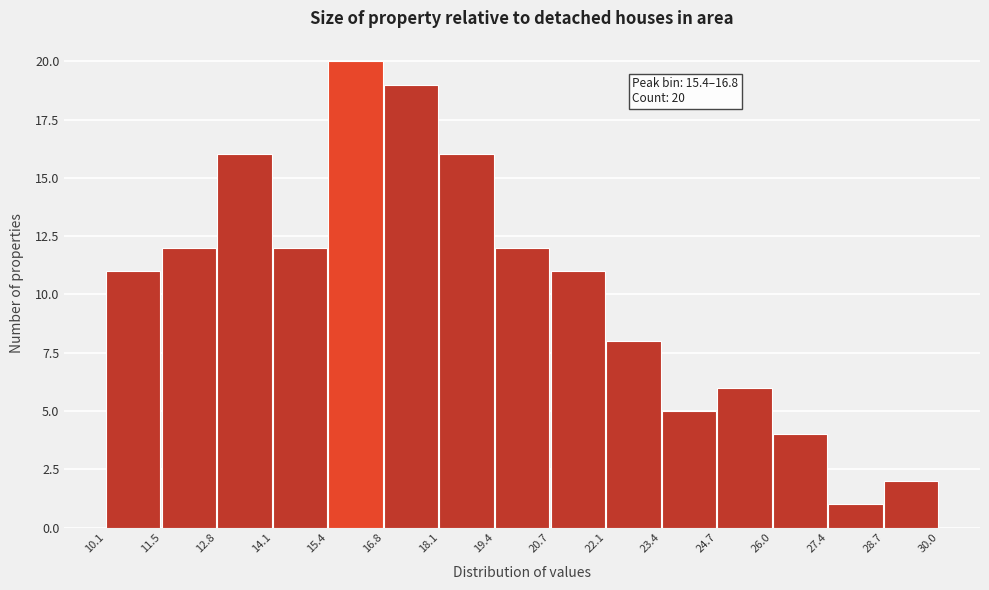

Which range on the x-axis has the tallest bar?

15.4 to 16.8